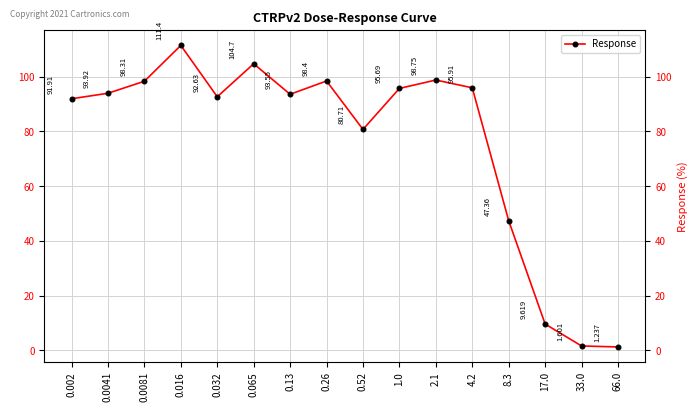

What position from the right is 0.0081?

14